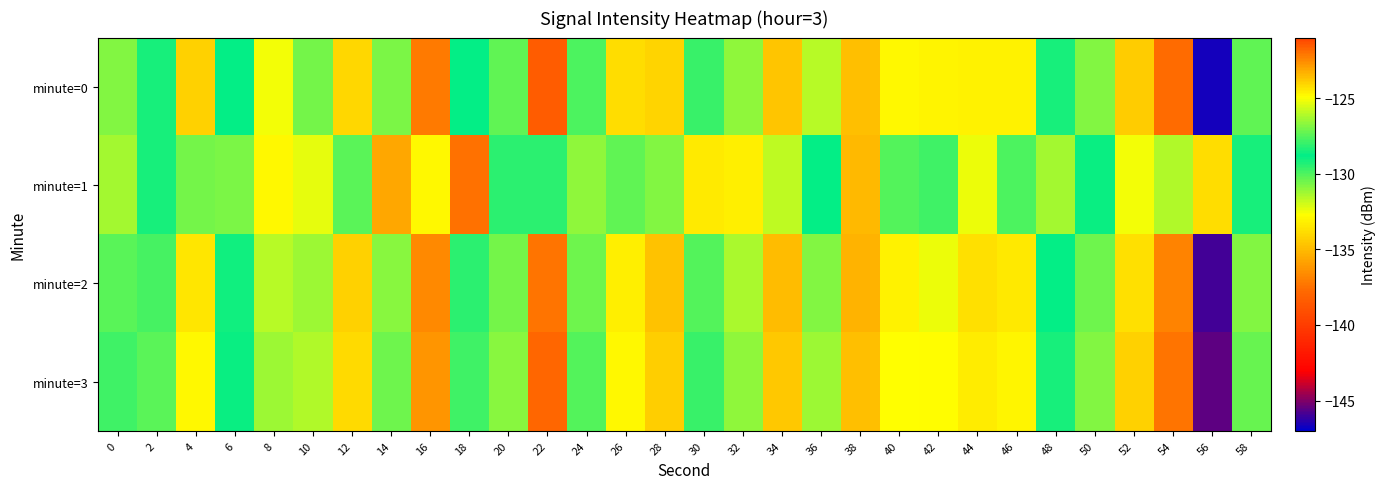

How many data points does each series have?

30